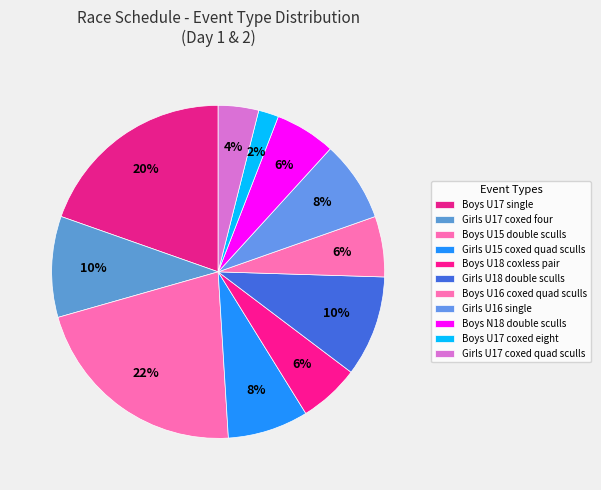

Is there any slice that represents more than half of the pie?

No